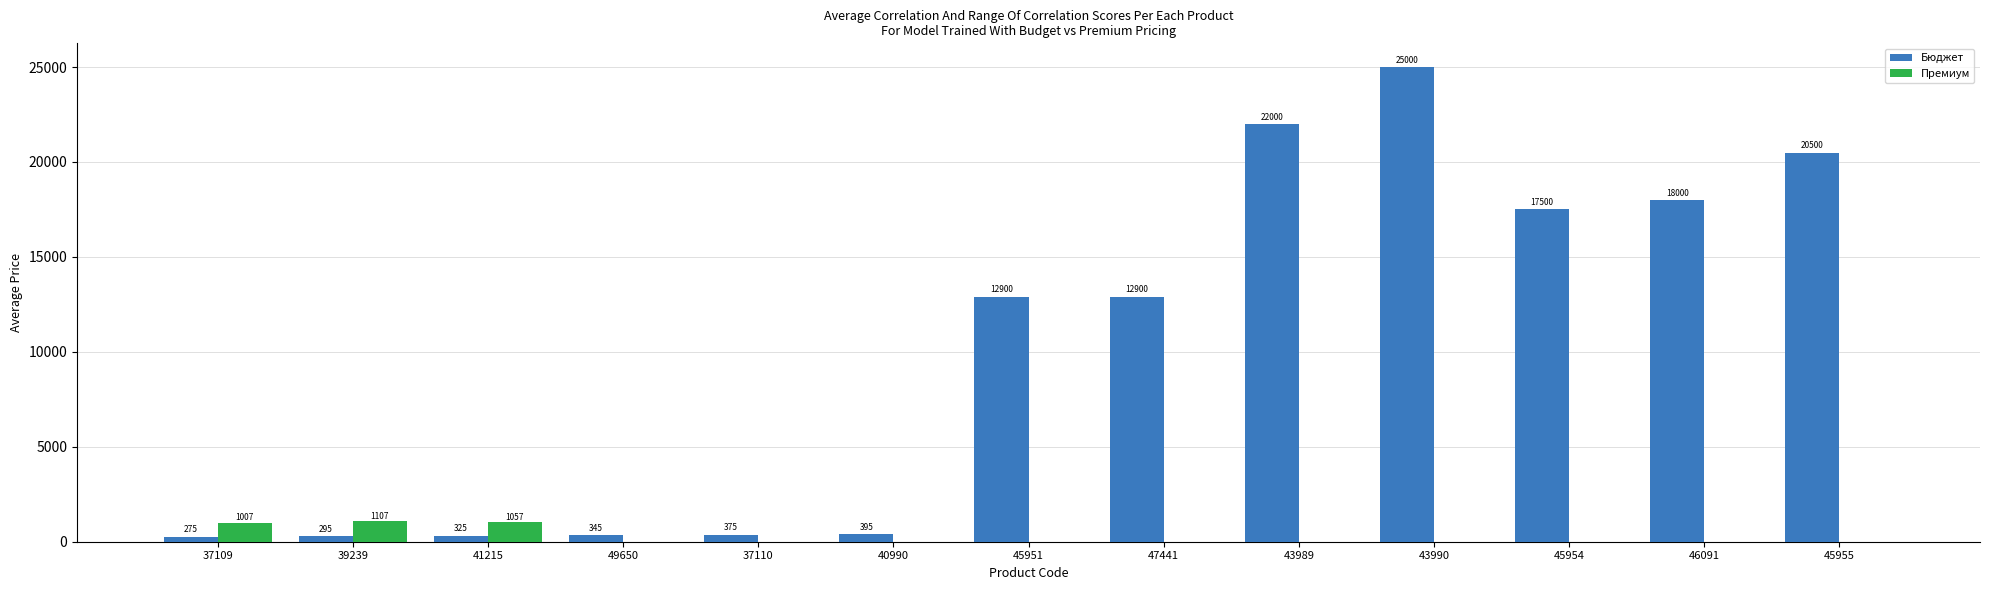

True or false: Бюджет has a value of 8914 at 47441.

False